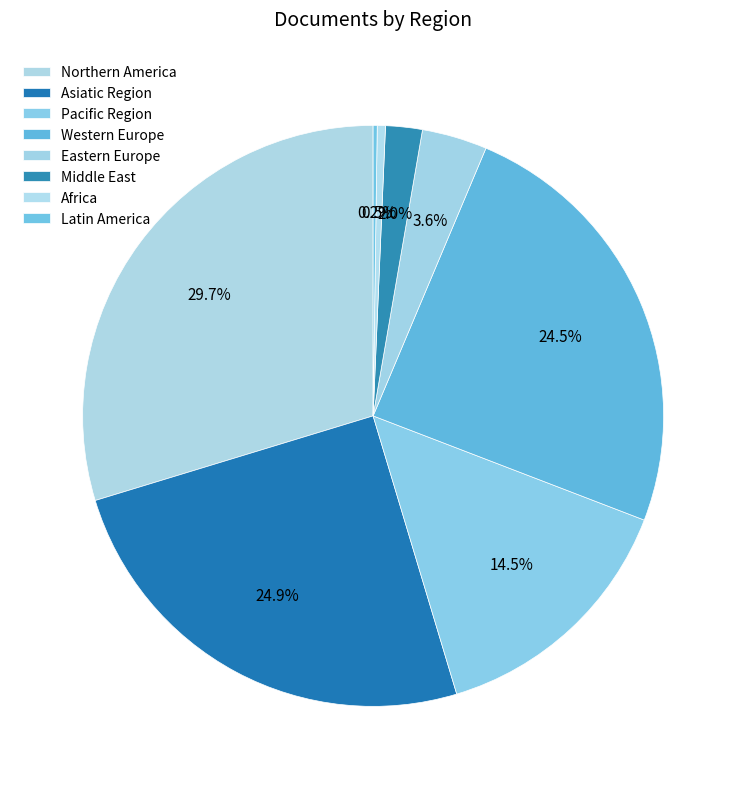

True or false: Asiatic Region accounts for 39% of the total.

False